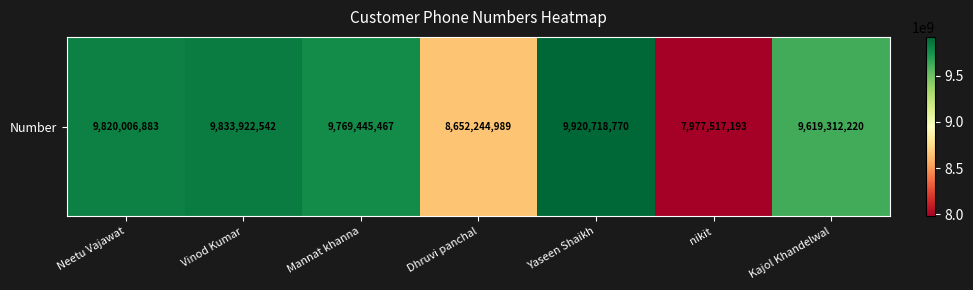

What is the difference between the values at Vinod Kumar and nikit?

1856405349